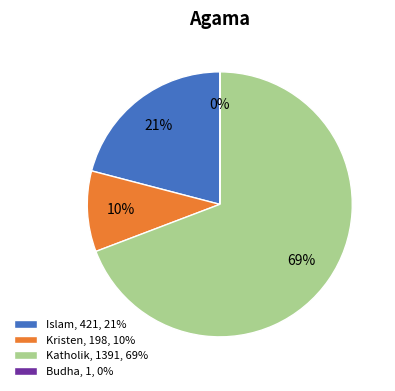

True or false: Katholik, 1391, 69% accounts for 69% of the total.

True